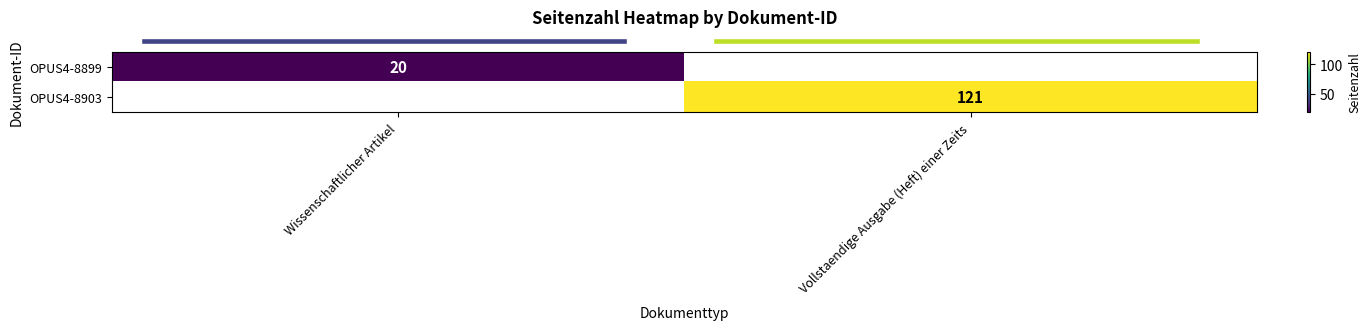

Count the number of categories in the chart.

2